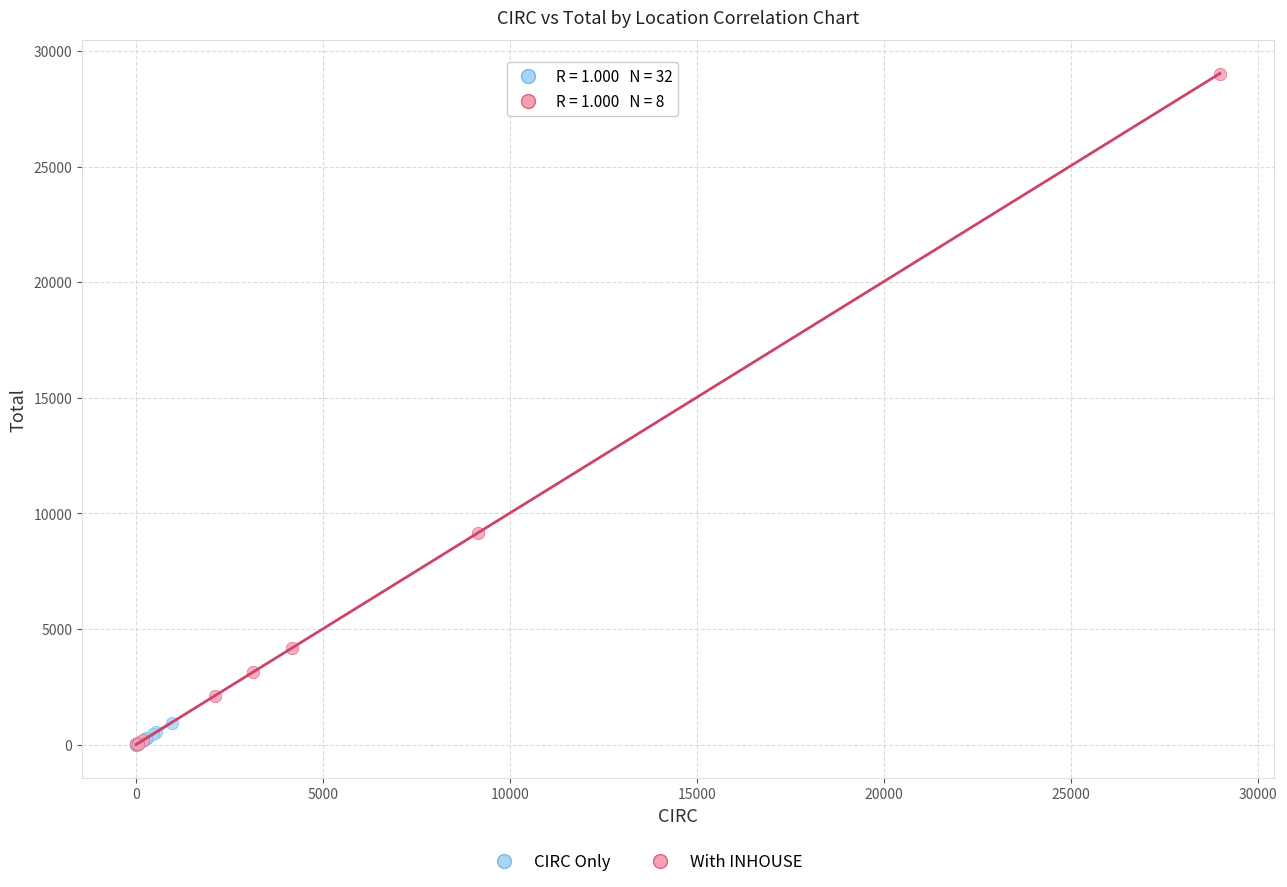

Which series contains the highest Y value?

With INHOUSE